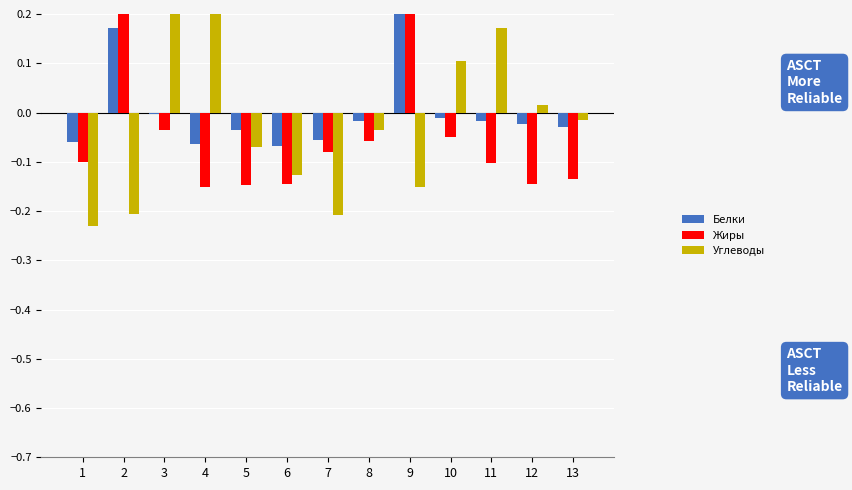

True or false: Белки has a value of -0.0 at 8.

False